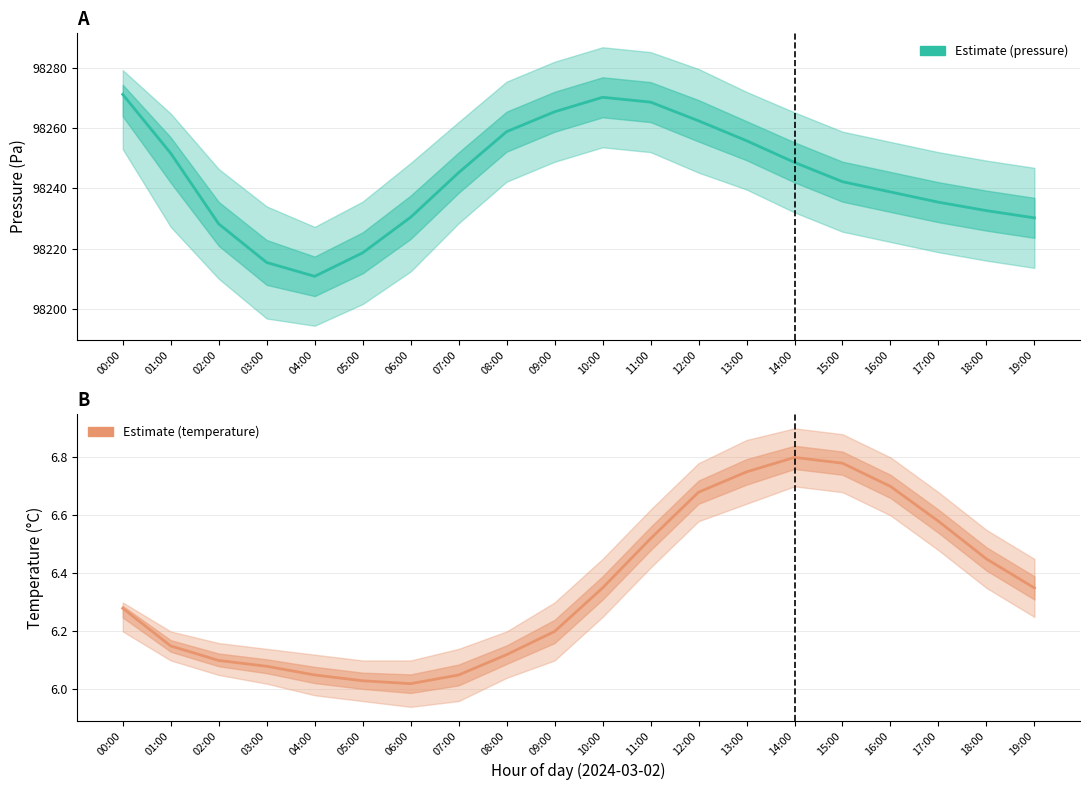

Rank the categories by Pressure estimate value from highest to lowest.

00:00, 10:00, 11:00, 09:00, 12:00, 08:00, 13:00, 01:00, 14:00, 07:00, 15:00, 16:00, 17:00, 18:00, 06:00, 19:00, 02:00, 05:00, 03:00, 04:00